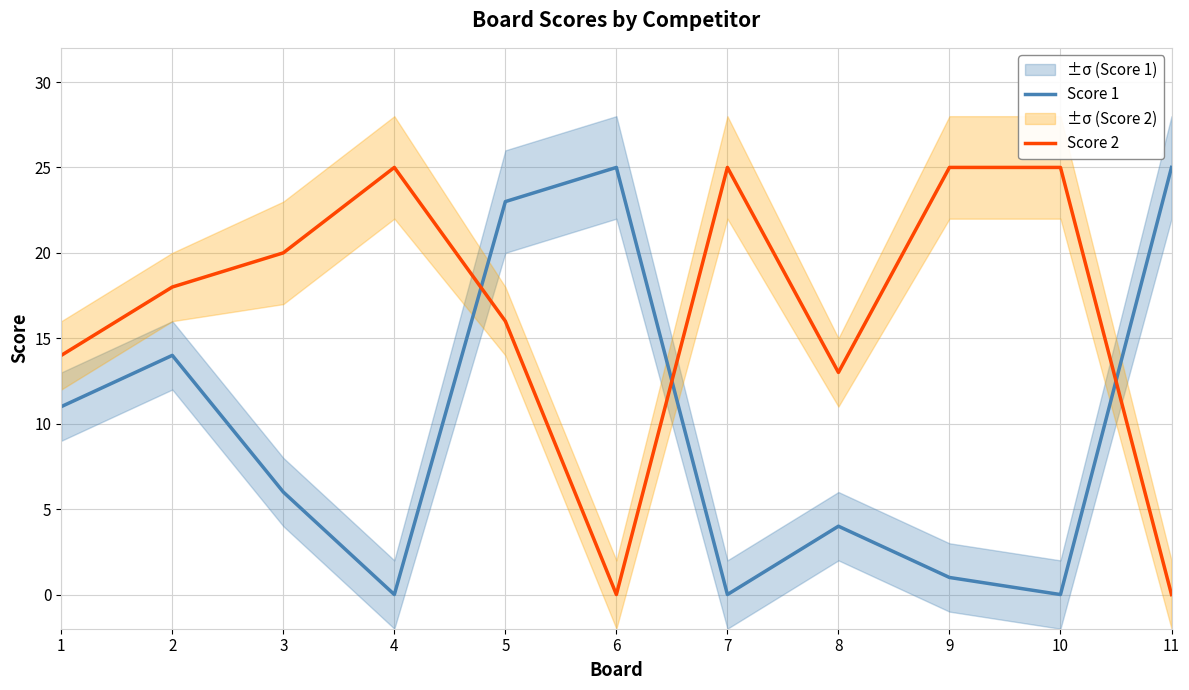

What is the difference between the maximum and second lowest values in the Score 2 series?

25